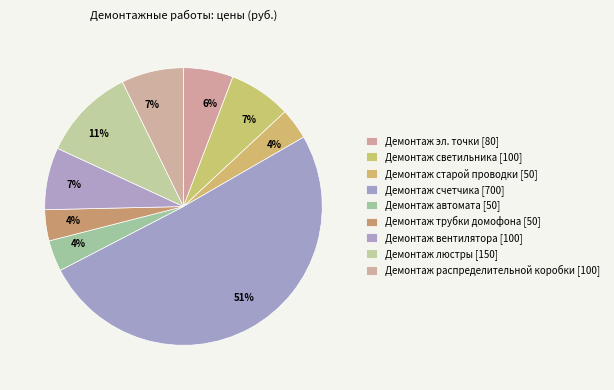

How many slices are in this pie chart?

9